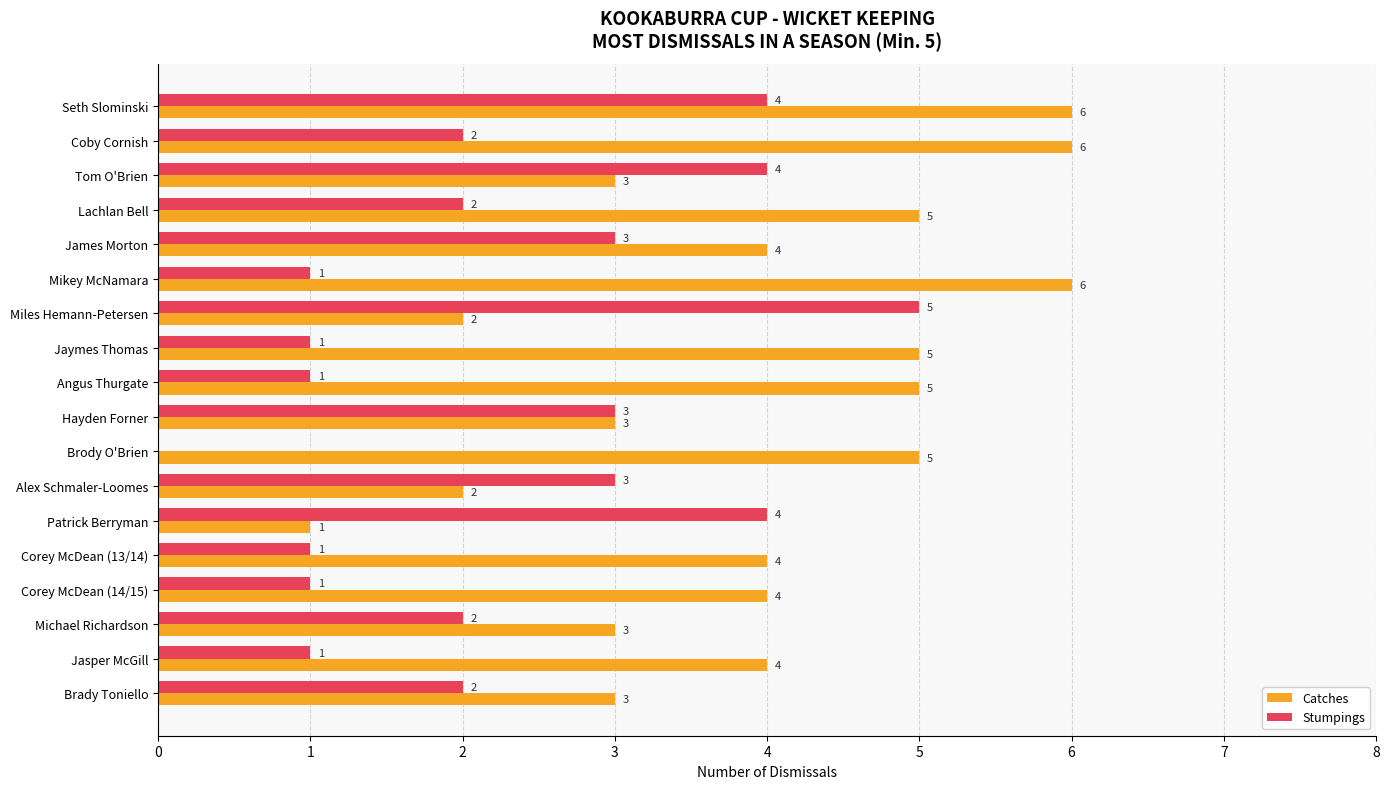

Is the value of Stumpings at Alex Schmaler-Loomes greater than the value of Catches at Jaymes Thomas?

No